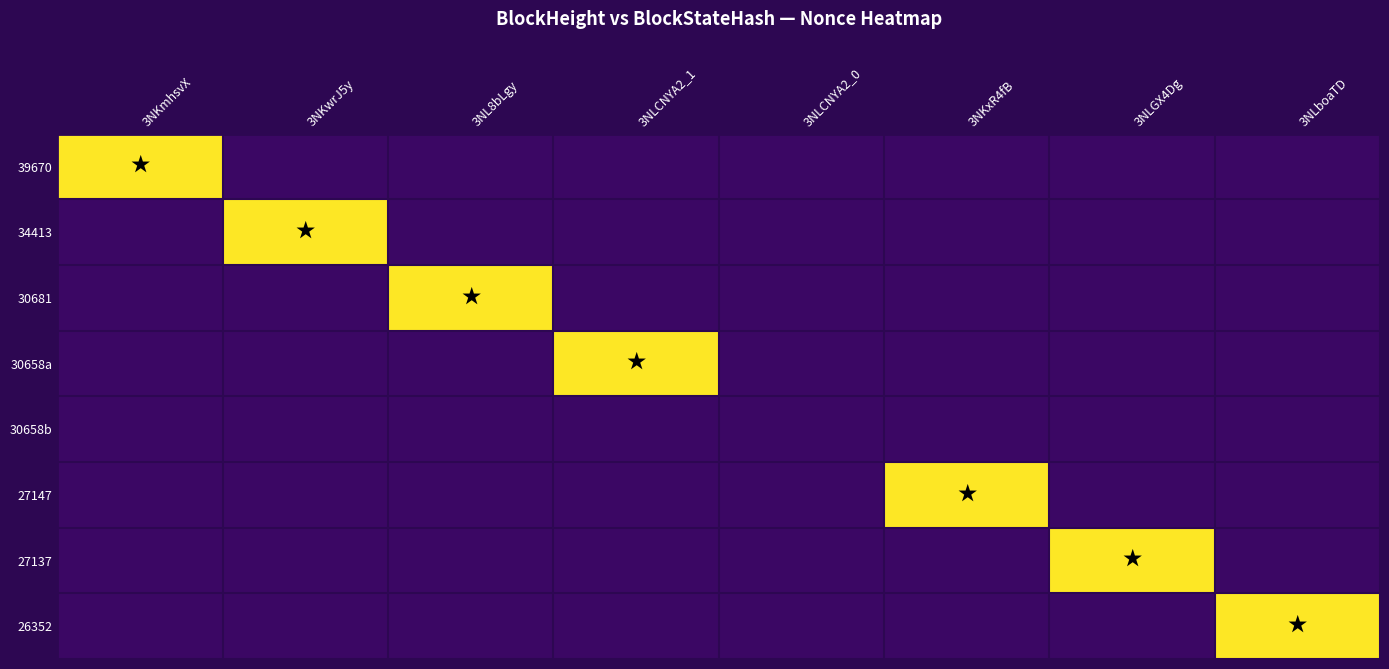

Which has a higher value, 3NL8bLgy or 3NKmhsvX?

3NKmhsvX